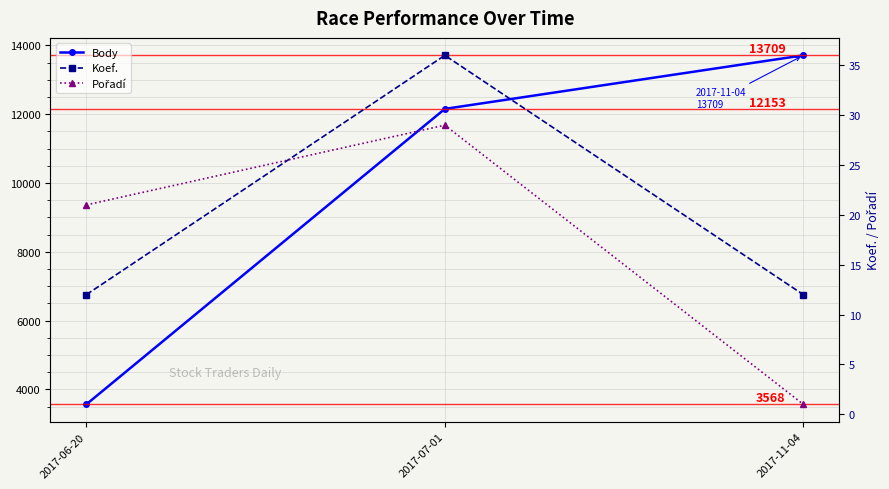

Does the chart have visible grid lines?

Yes